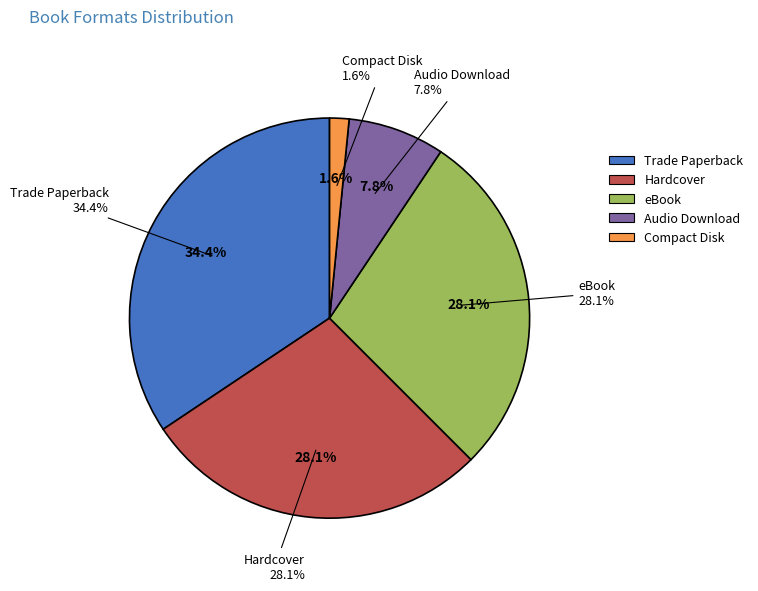

Between eBook and Audio Download, which is larger?

eBook